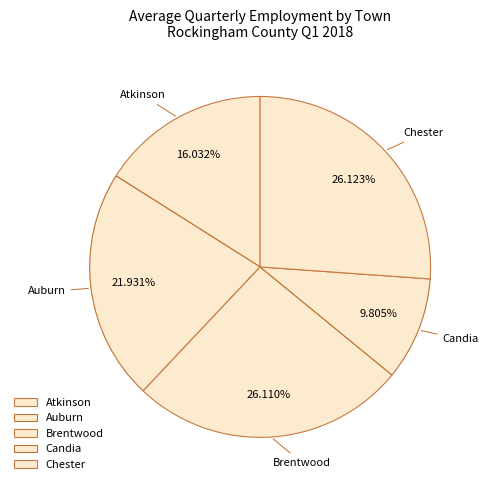

What is the smallest slice in the pie chart?

Candia